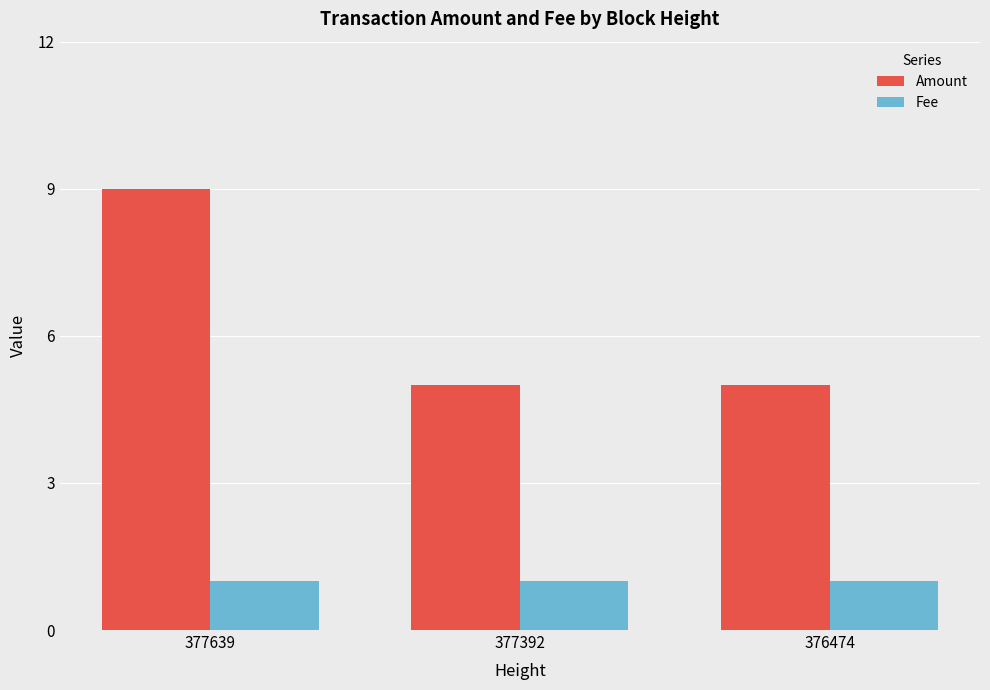

Reading right to left, list all the values displayed in this chart.

Amount: 376474=5	377392=5	377639=9
Fee: 376474=1	377392=1	377639=1